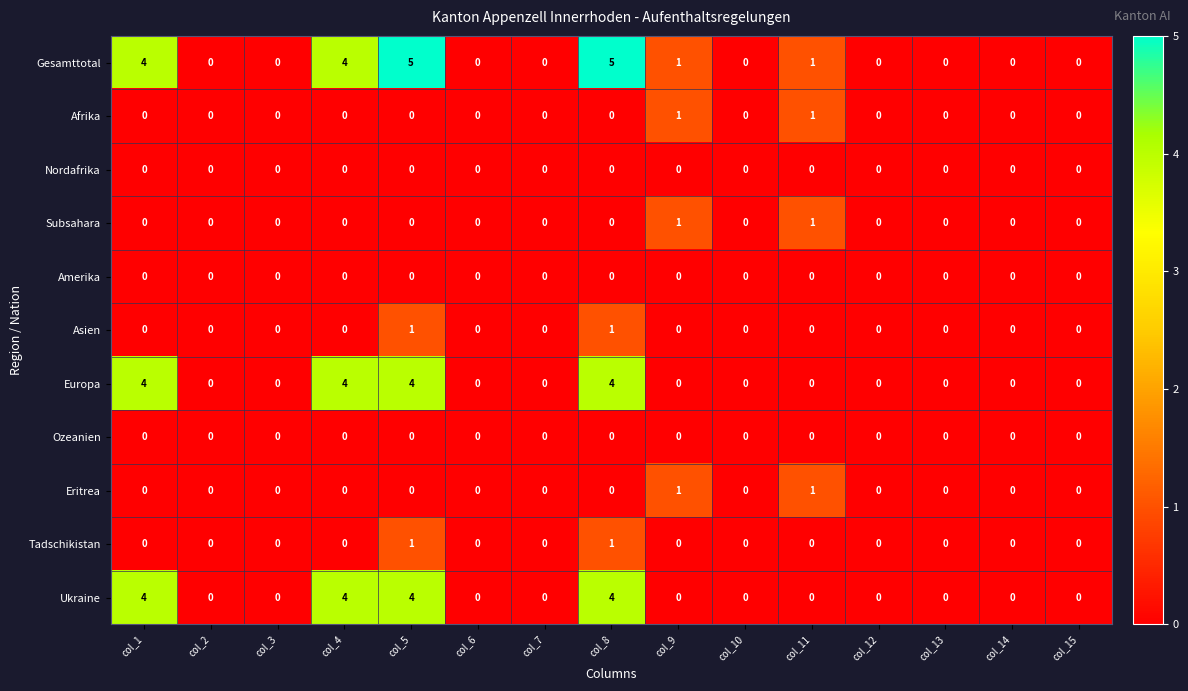

What is the greatest value displayed?

5